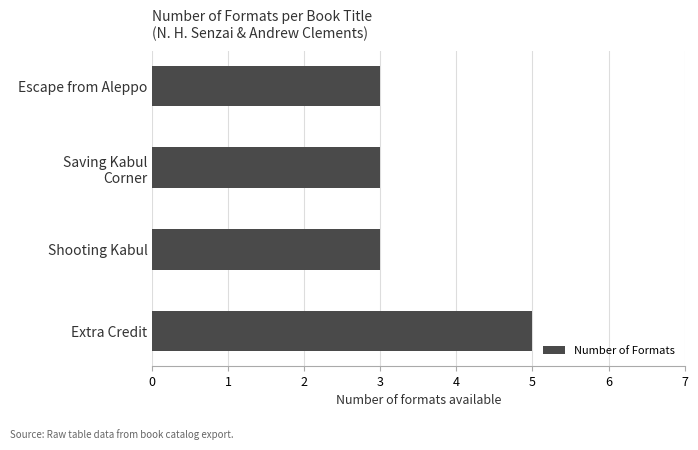

What is the label of the 1st bar from the top?

Escape from Aleppo